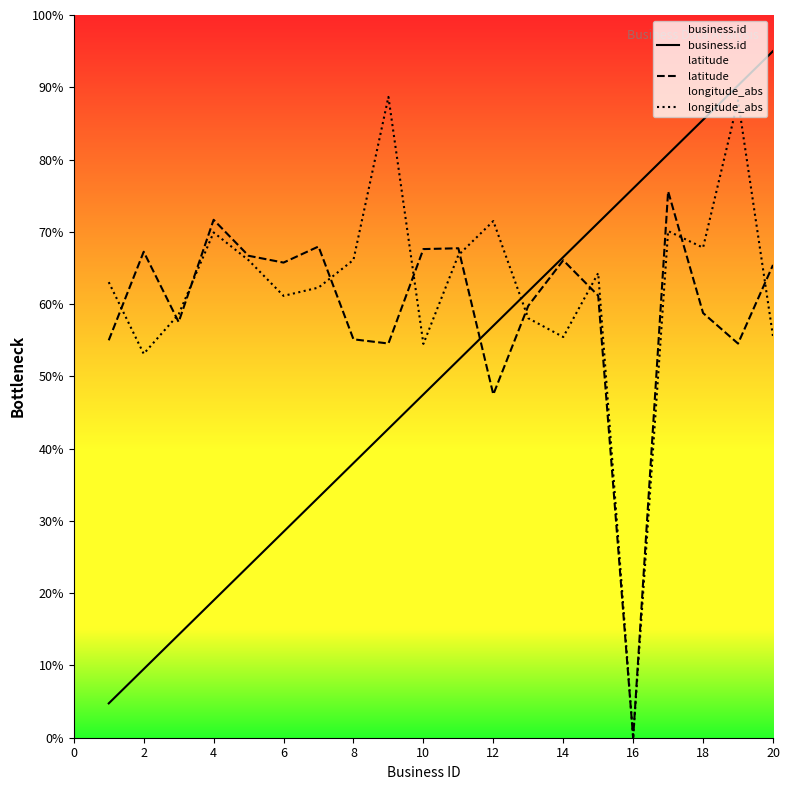

Reading left to right, transcribe all the data shown in this chart.

business.id: 4.8	9.5	14.2	19.0	23.8	28.5	33.2	38.0	42.8	47.5	52.3	57.0	61.8	66.5	71.2	76.0	80.8	85.5	90.2	95.0
latitude: 55.0	67.2	57.5	71.7	66.7	65.7	68.0	55.1	54.5	67.6	67.7	47.5	59.8	66.1	61.2	0.0	75.6	58.8	54.5	65.4
longitude_abs: 63.0	53.1	58.6	69.9	66.1	61.1	62.3	66.1	88.7	54.5	66.8	71.5	58.0	55.4	64.3	0.0	70.1	67.8	88.2	55.5